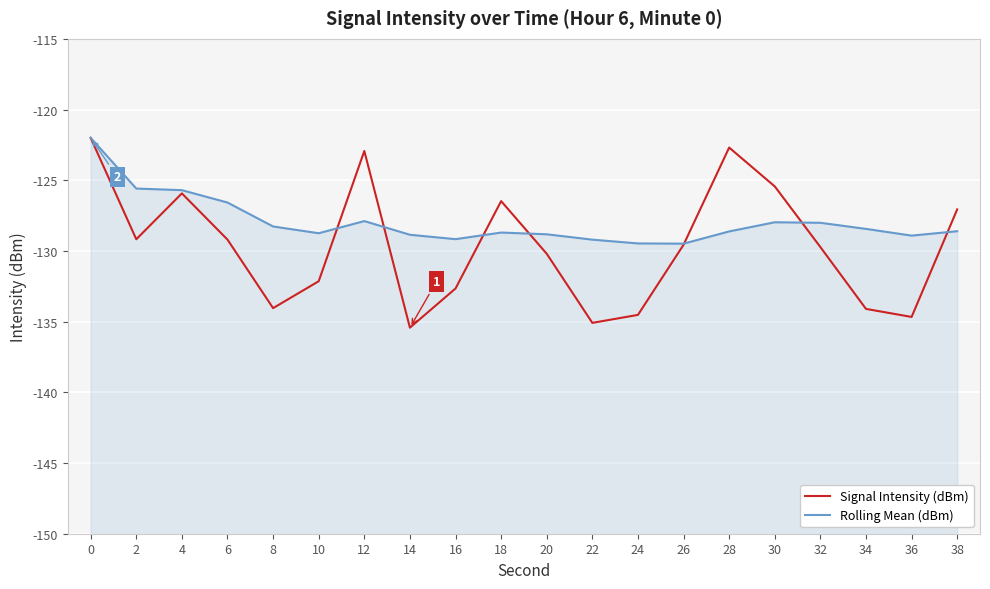

Where is the first local maximum for Rolling Mean (dBm)?

12